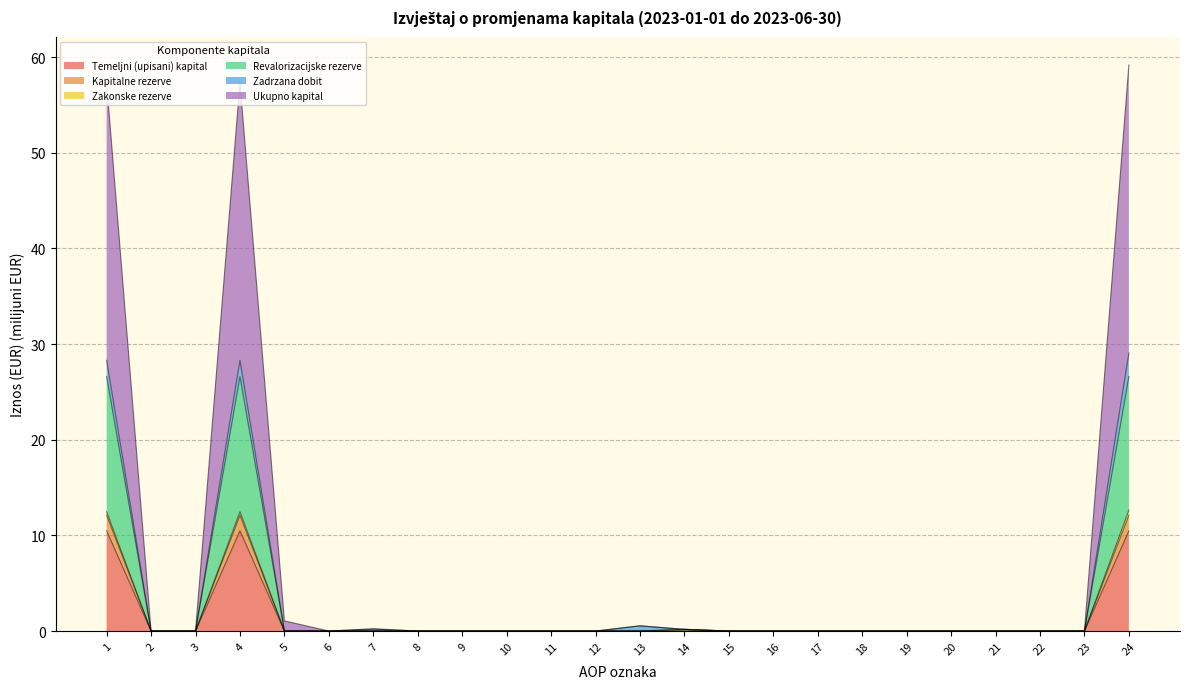

What is the maximum value for Temeljni (upisani) kapital?

10.5